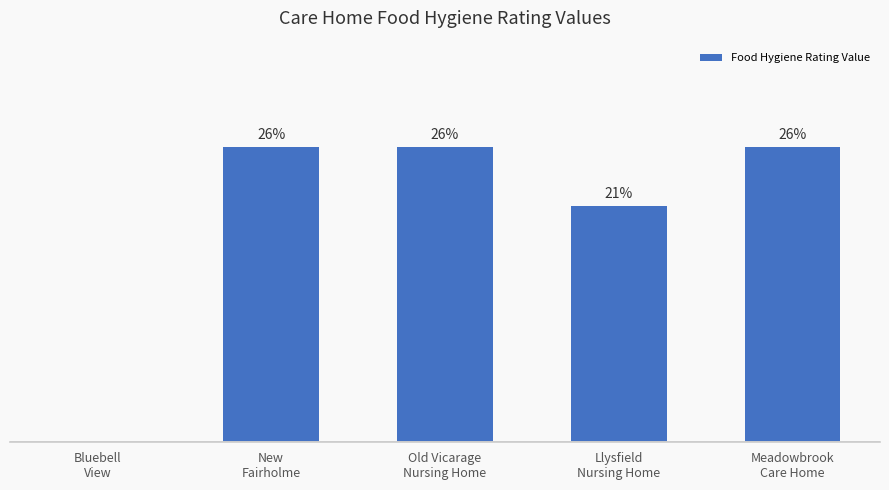

The chart shows a value of 3 at Bluebell
View. True or false?

False